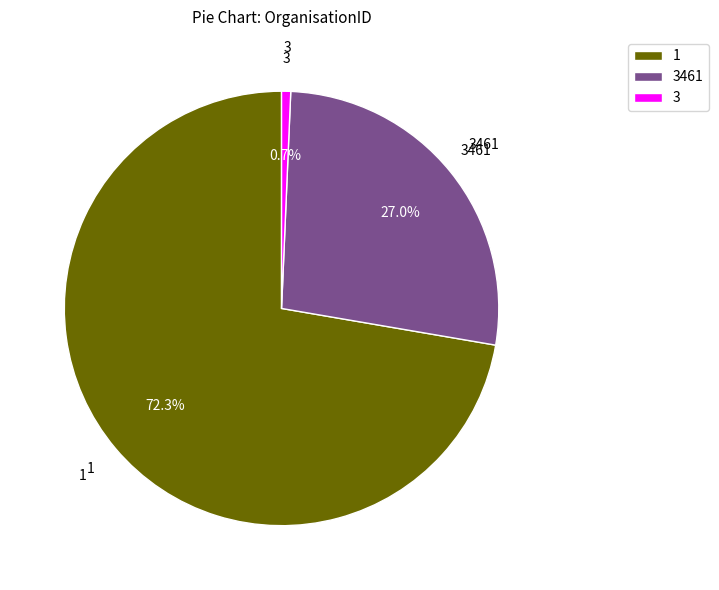

To the nearest percent, what portion does 3461 represent?

27%